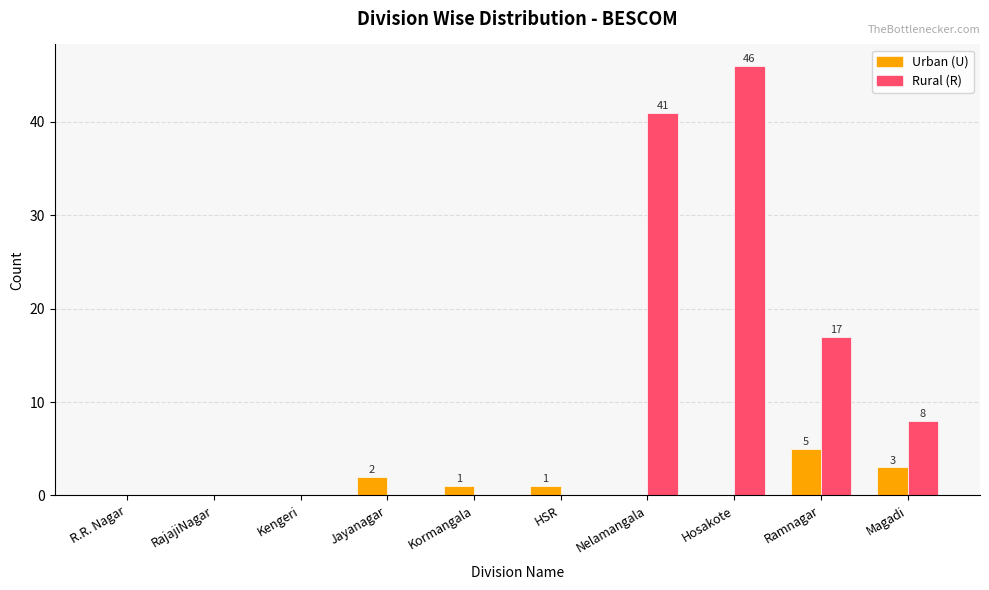

Is it true that Rural (R) equals 0 at Kengeri?

True